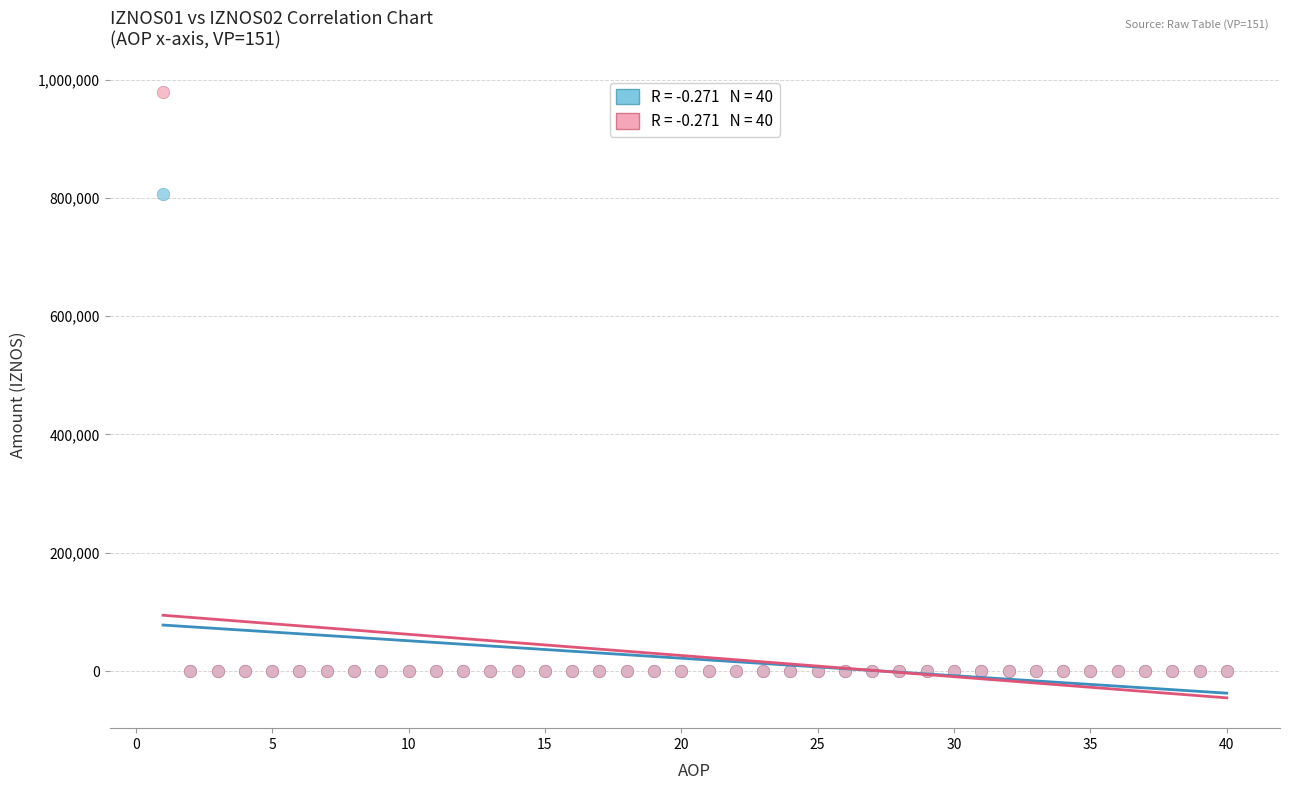

Across all series, what Y value is closest to 489585?

807233.9